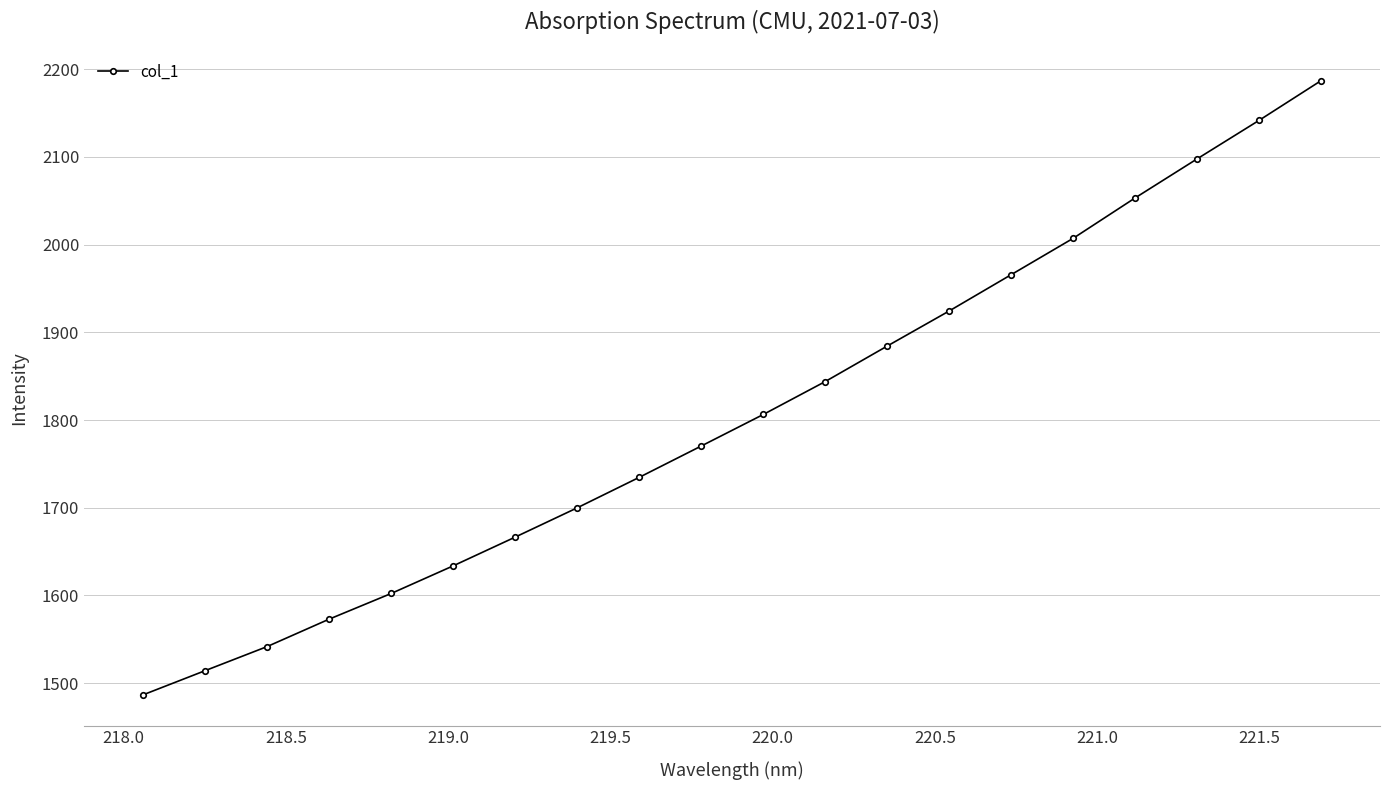

What is the smallest value displayed?

1486.7